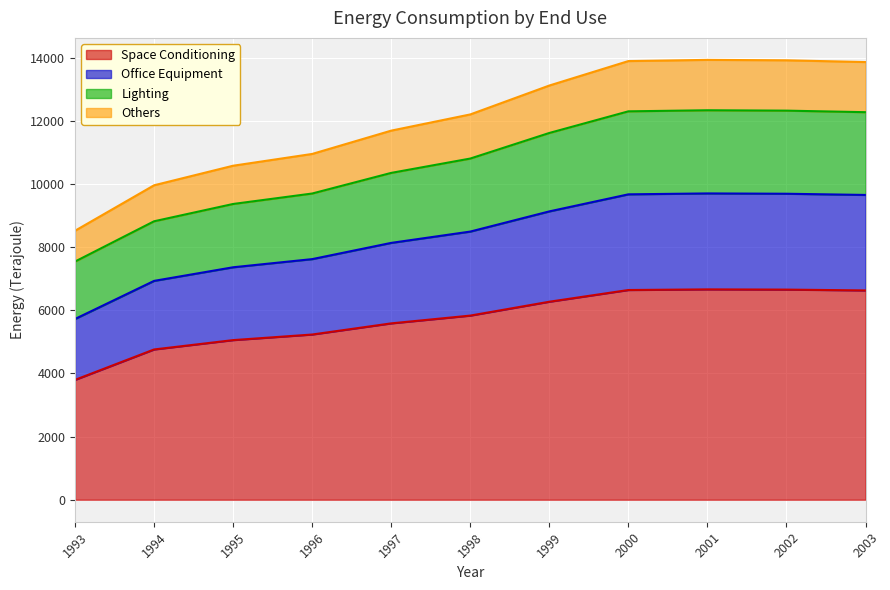

True or false: Others and Lighting cross at least once.

False